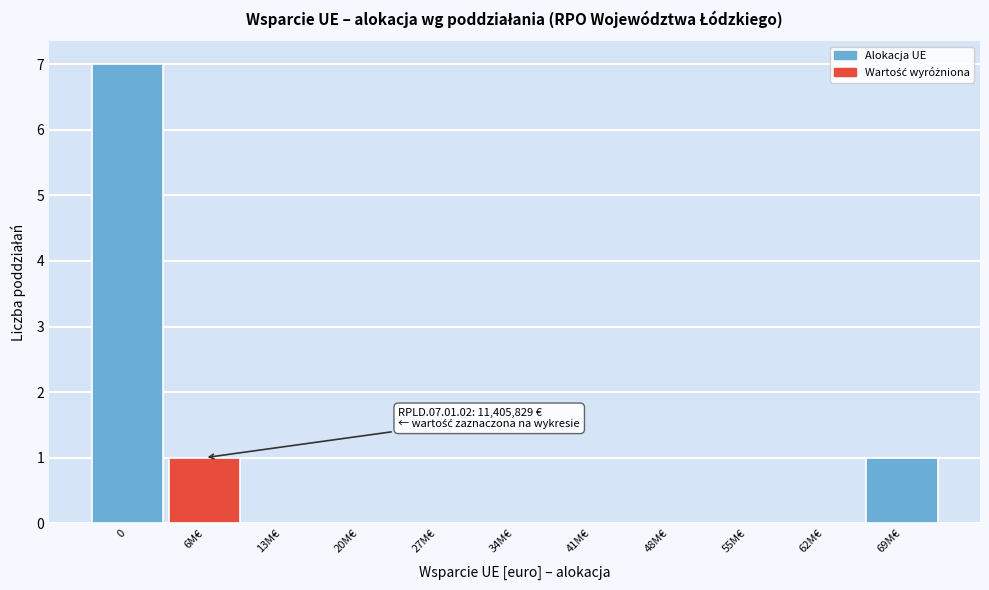

Reading left to right, transcribe all the data shown in this chart.

0=7	6M€=1	13M€=0	20M€=0	27M€=0	34M€=0	41M€=0	48M€=0	55M€=0	62M€=0	69M€=1